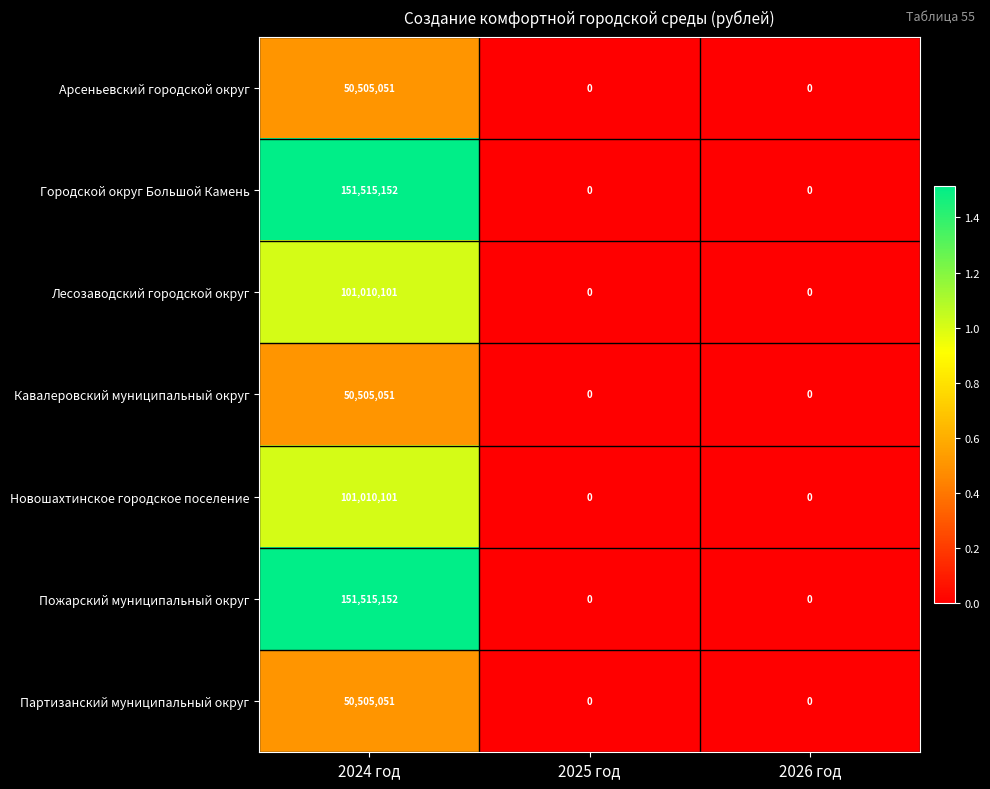

What is the maximum value for Партизанский муниципальный округ?

50505051